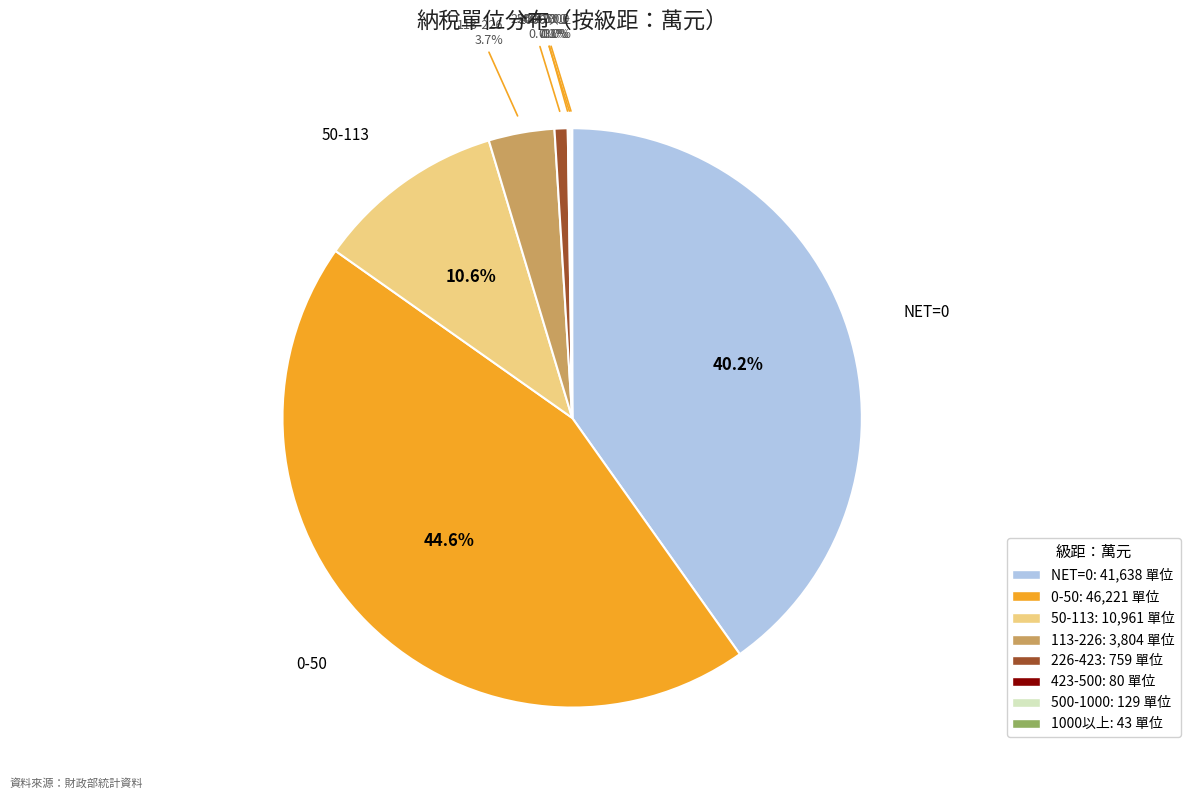

Do 50-113 and 0-50 together represent more than half of the pie?

Yes